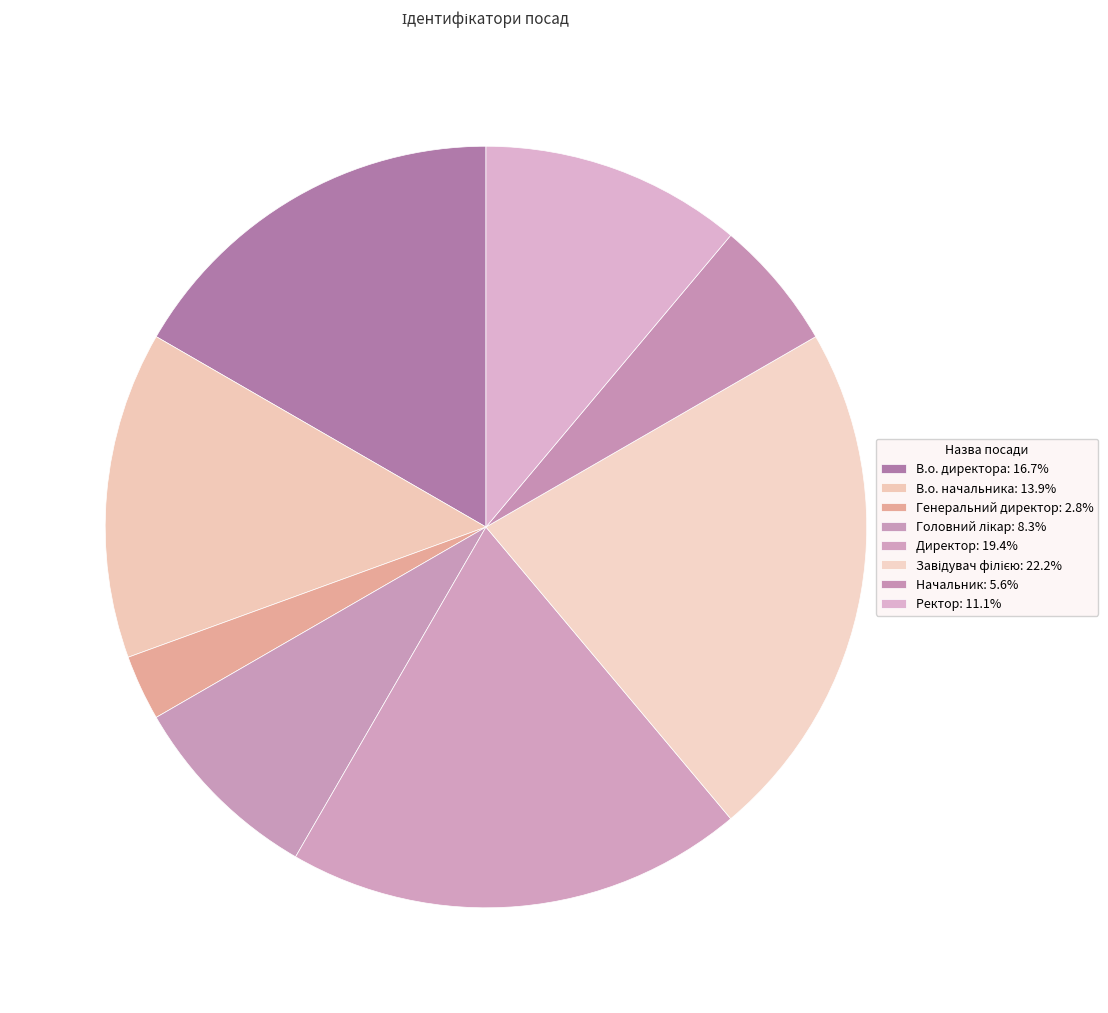

How many segments does this pie chart have?

8